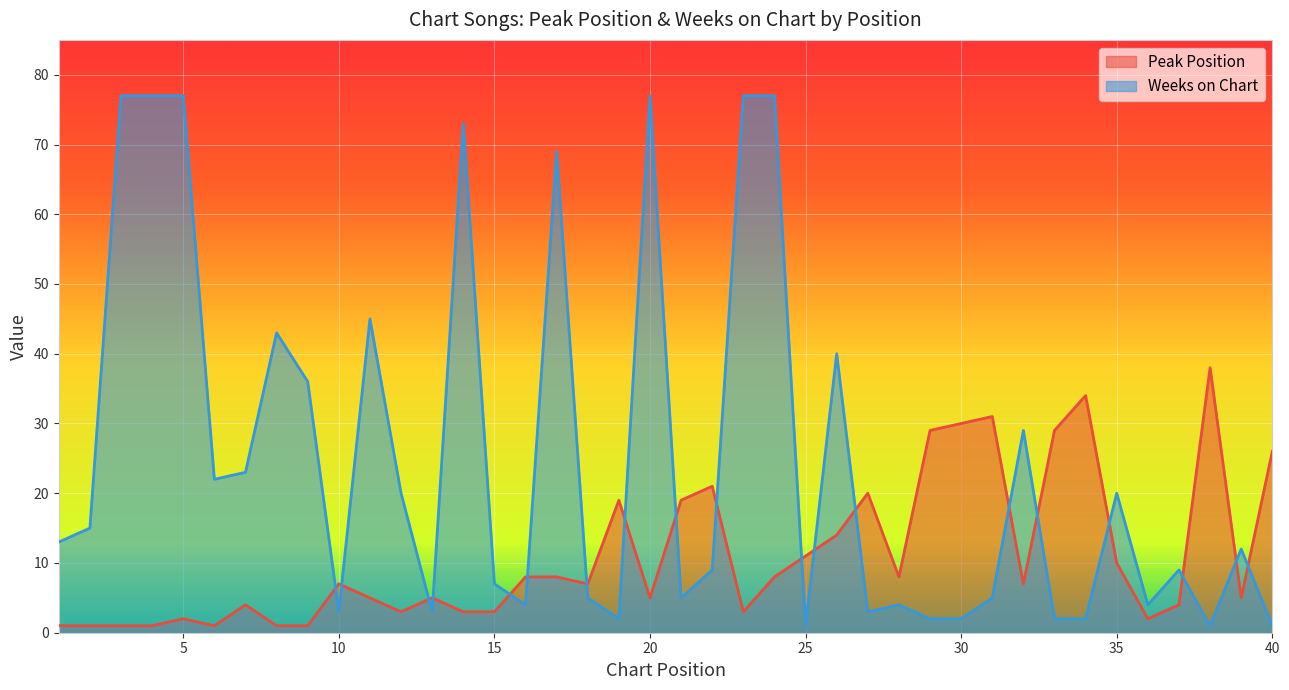

Is it true that Weeks on Chart equals 53 at 5?

False